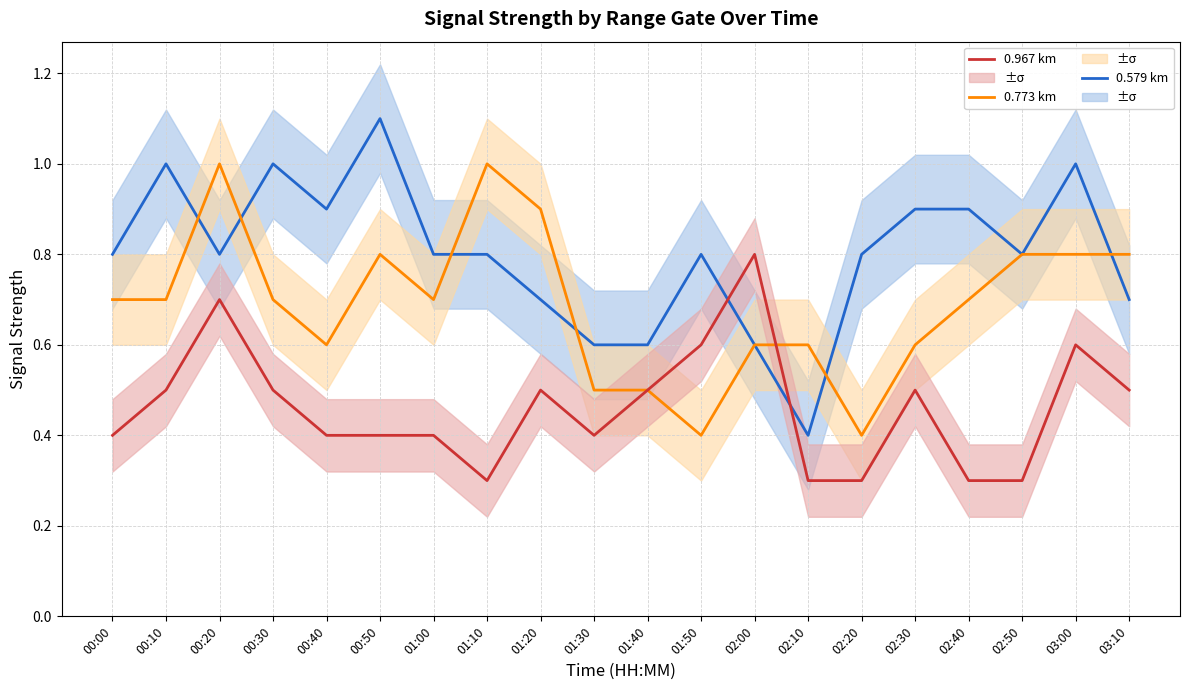

What is the sum of all 0.579 km values?

16.0